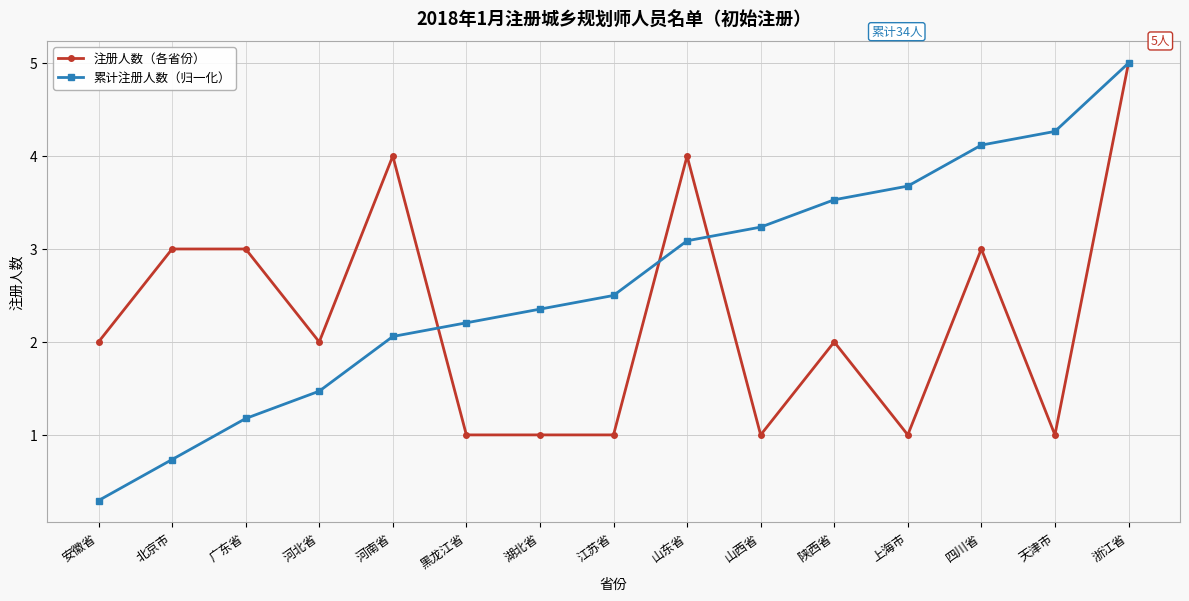

Is it true that 累计注册人数（归一化） equals 3.2 at 山西省?

True